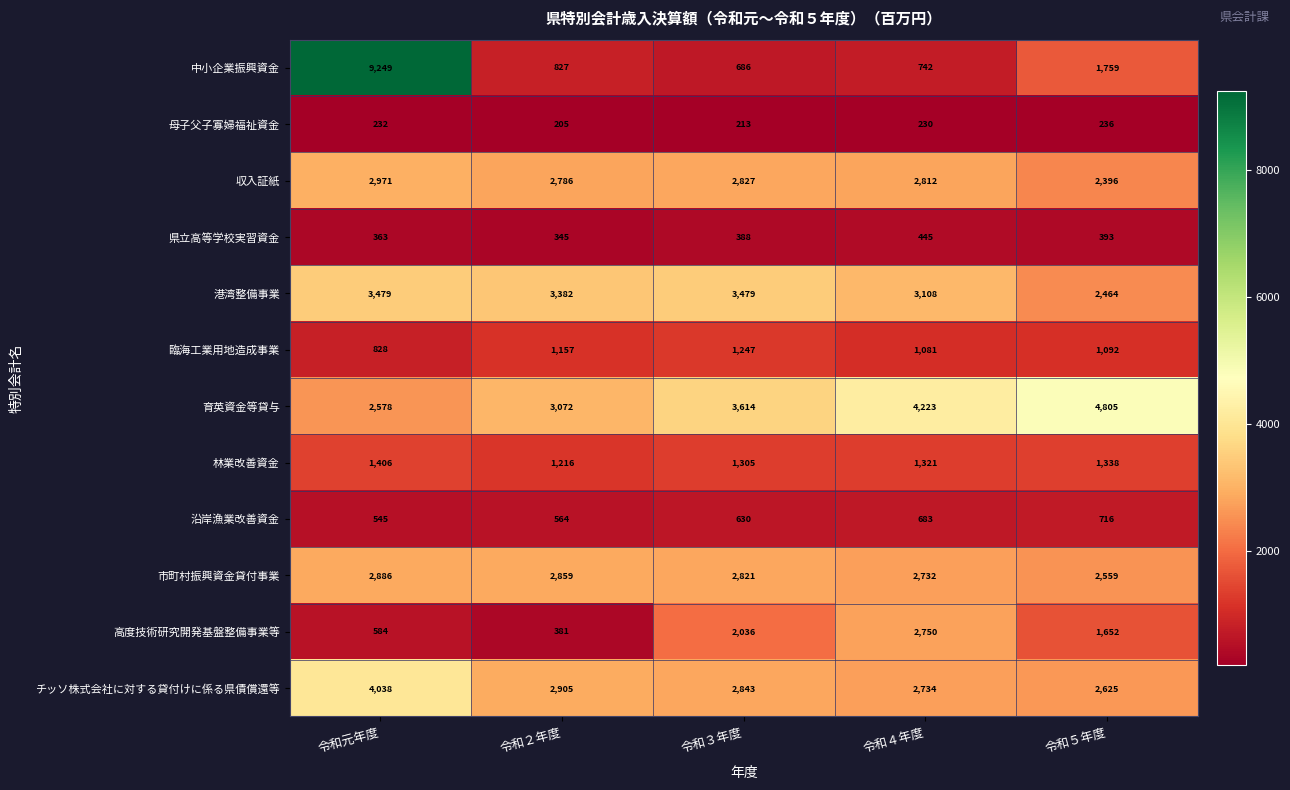

The 沿岸漁業改善資金 series shows 564 at 令和２年度. True or false?

True